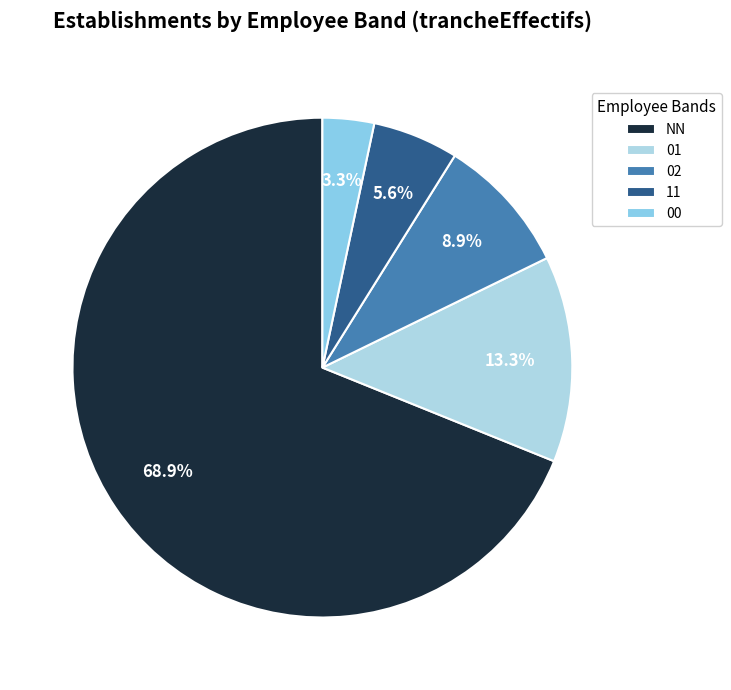

Rank the categories by value from lowest to highest.

00, 11, 02, 01, NN